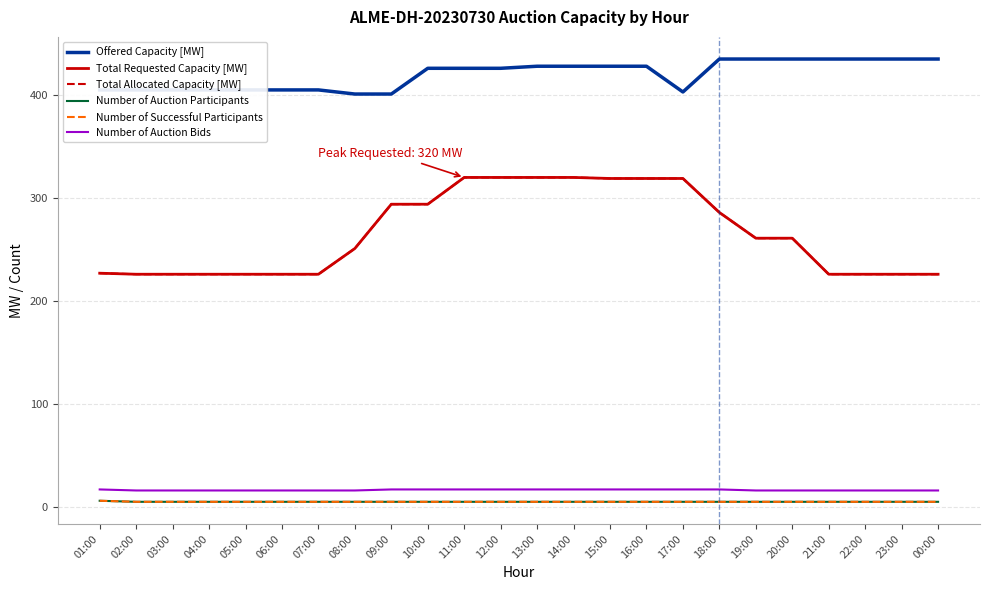

Rank the categories by Total Allocated Capacity [MW] value from highest to lowest.

11:00, 12:00, 13:00, 14:00, 15:00, 16:00, 17:00, 09:00, 10:00, 18:00, 19:00, 20:00, 08:00, 01:00, 02:00, 03:00, 04:00, 05:00, 06:00, 07:00, 21:00, 22:00, 23:00, 00:00